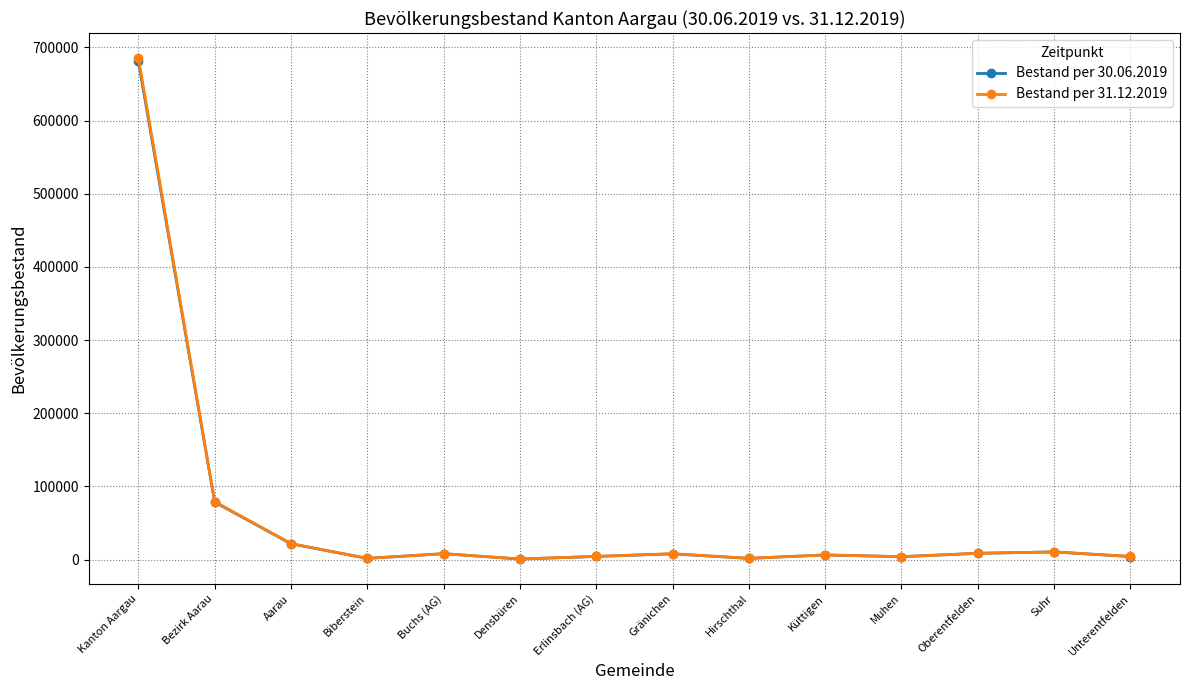

How many series are shown in this chart?

2